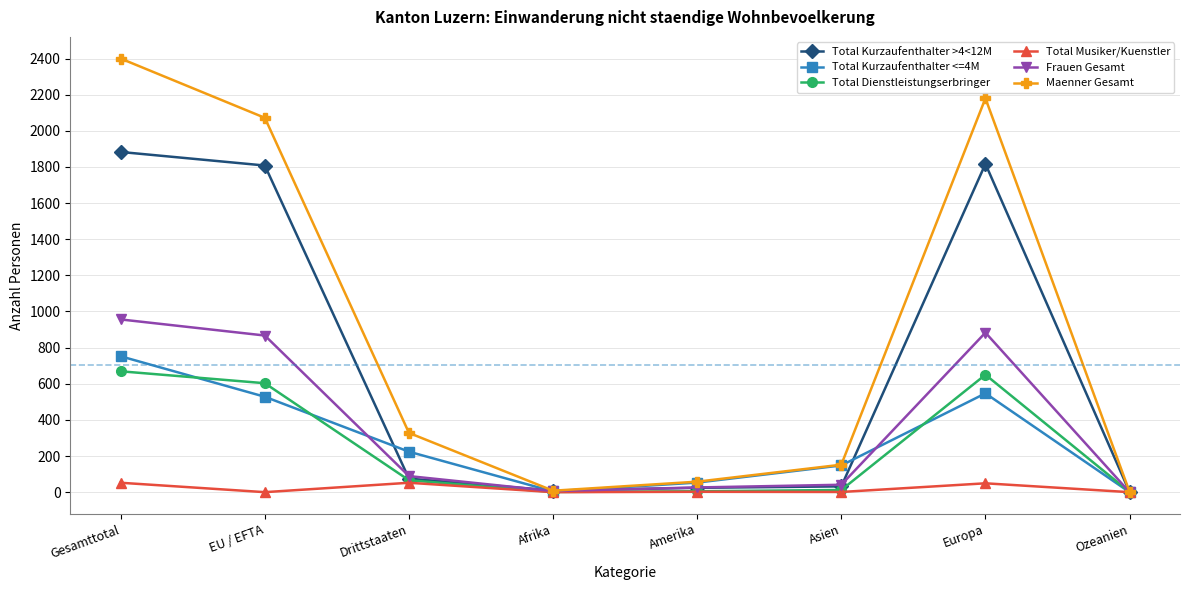

What is the average value of the Total Kurzaufenthalter <=4M series?

282